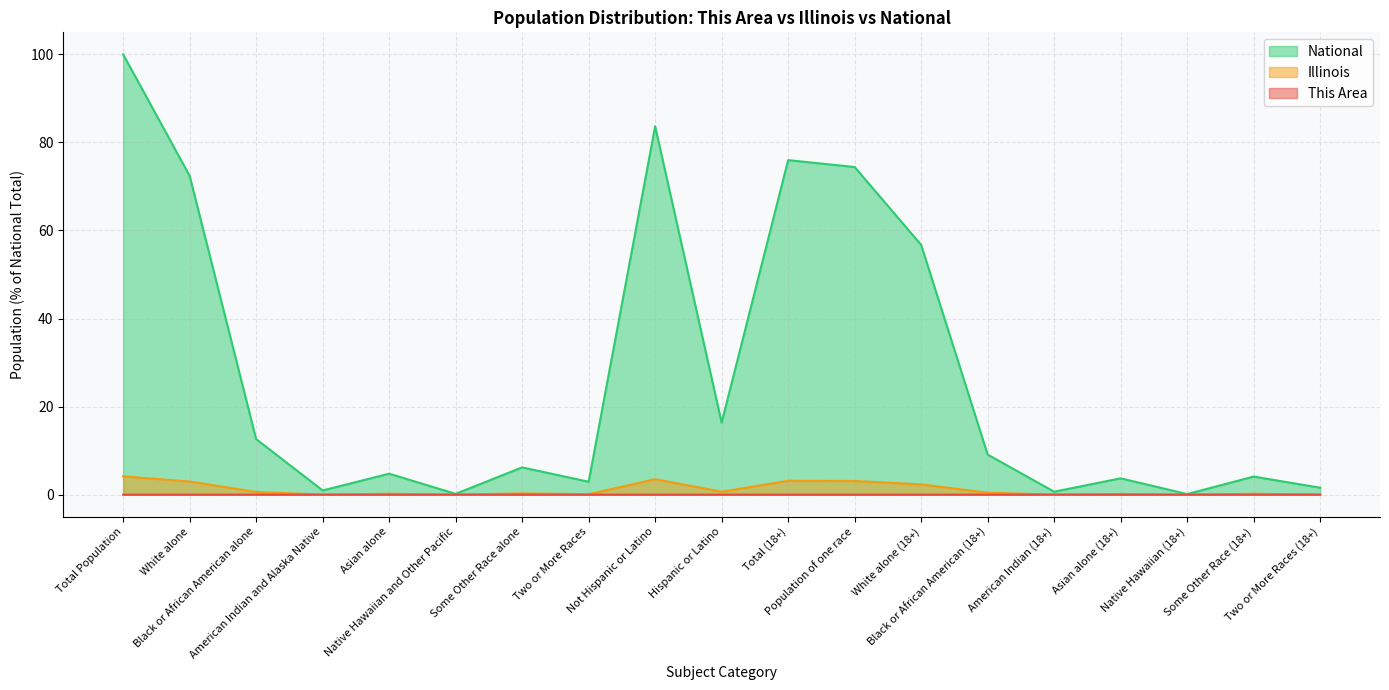

What is the total value across all series at Total (18+)?

79.1